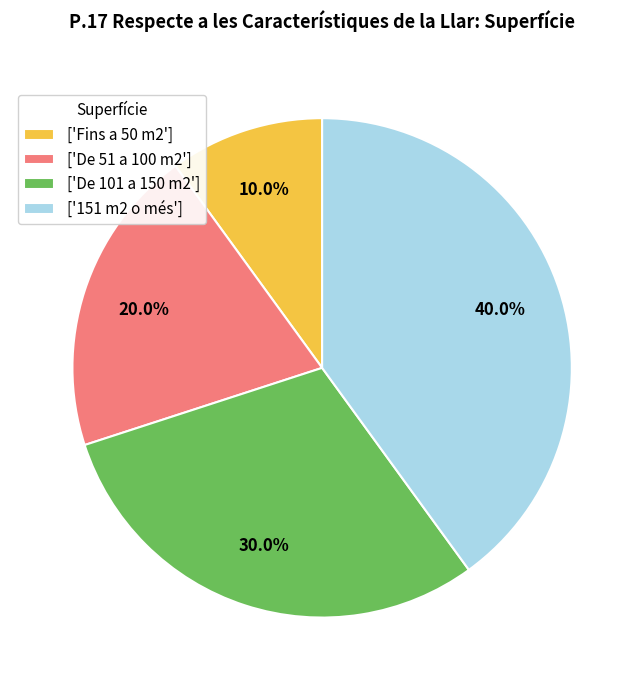

What percentage do ['De 101 a 150 m2'] and ['De 51 a 100 m2'] together represent?

50.0%